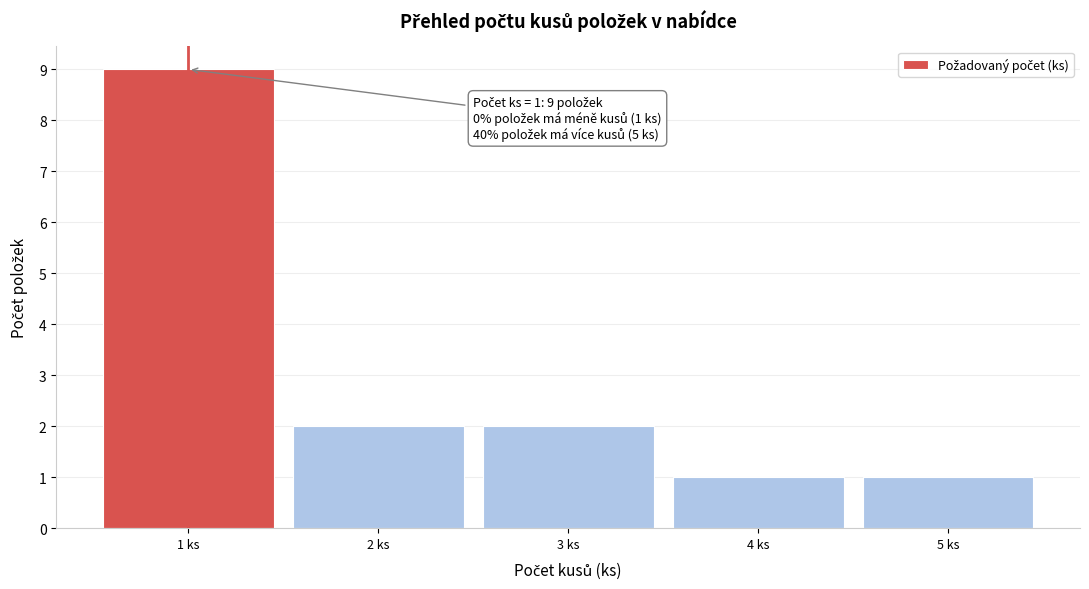

Over which range of the x-axis is the bar tallest?

0.5 to 1.5